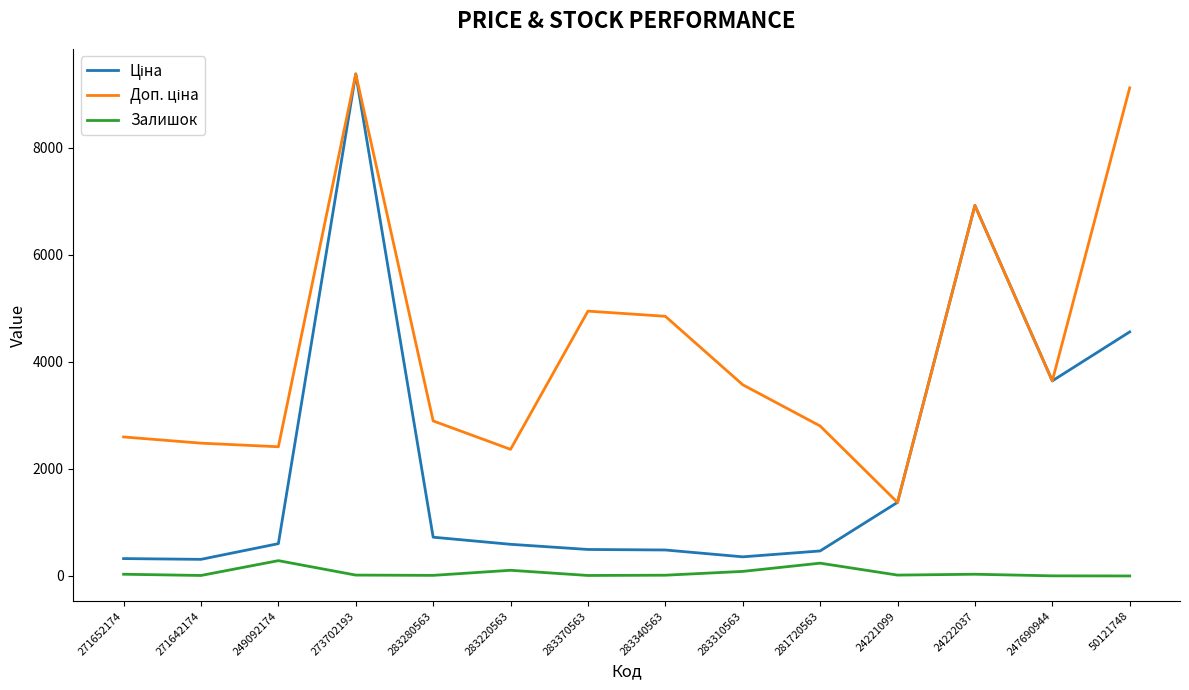

Which label corresponds to the largest value in the chart?

273702193